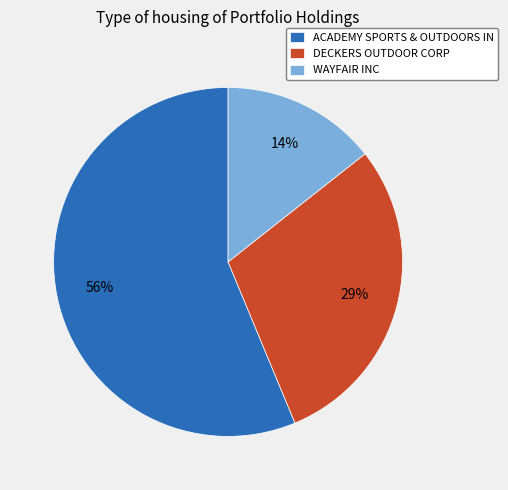

How many segments does this pie chart have?

3